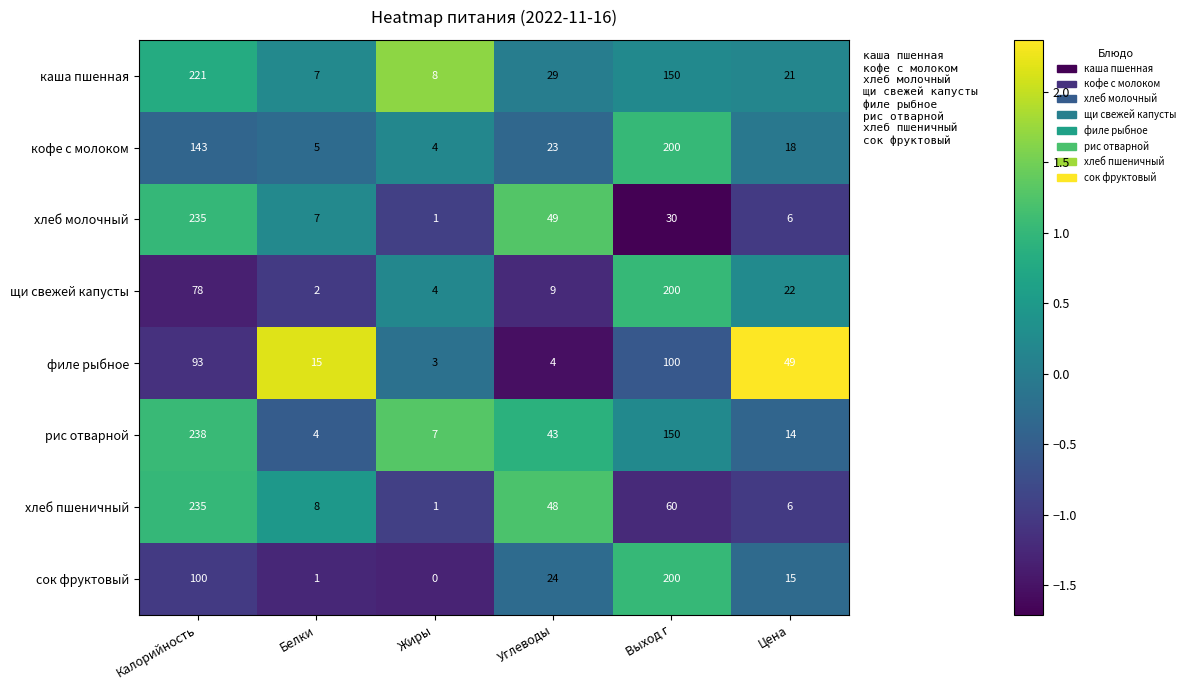

What is the difference between the maximum and second lowest values in the сок фруктовый series?

199